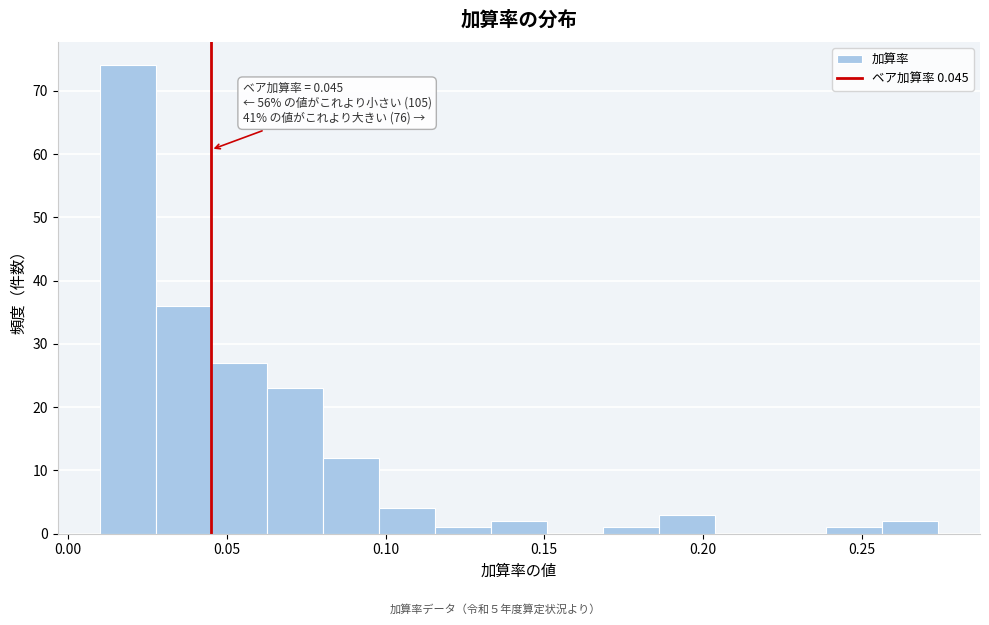

Read against the x-axis, roughly where is the centre of the tallest bar?

0.020